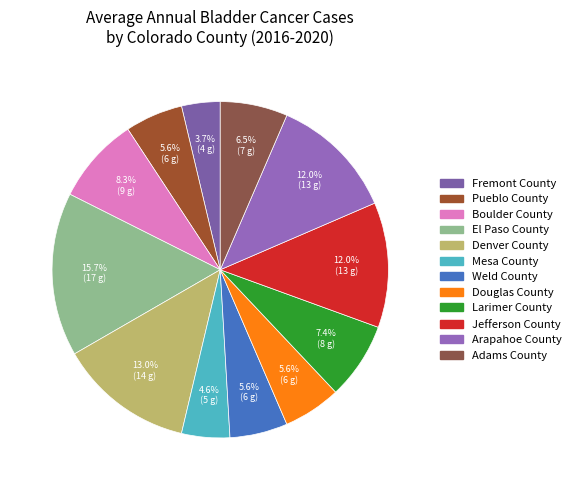

Which has a higher value, Mesa County or Pueblo County?

Pueblo County